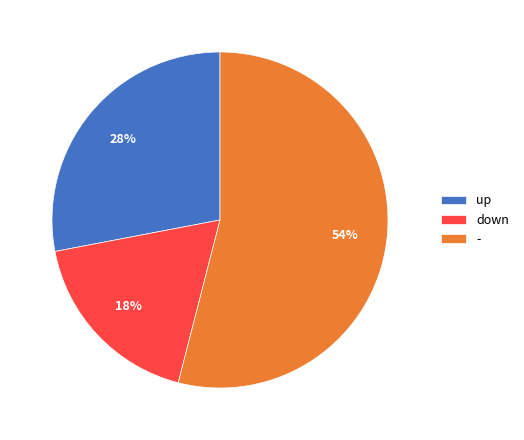

Do up and - together represent more than half of the pie?

Yes